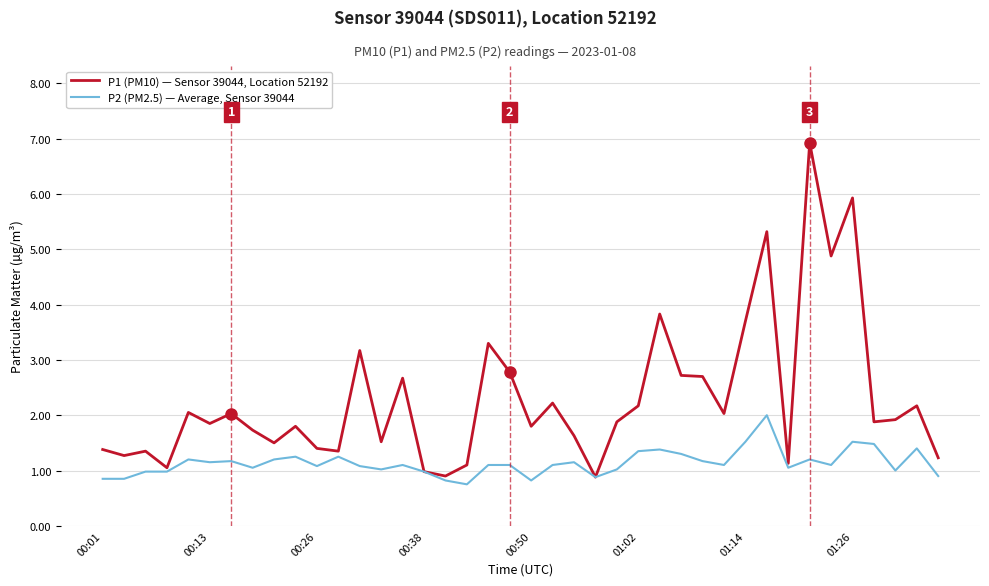

What is the maximum value for P1 (PM10) — Sensor 39044, Location 52192?

6.9